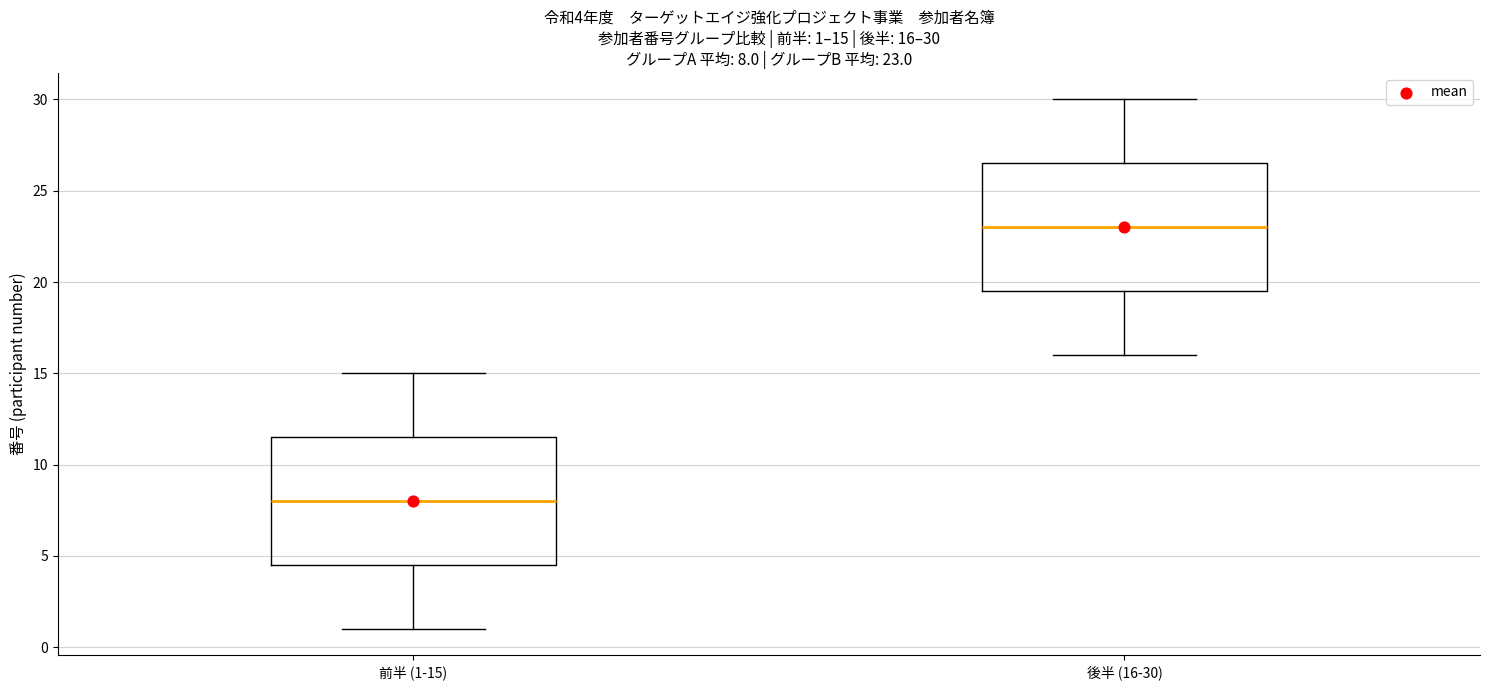

Which box has the highest median line?

後半 (16-30)